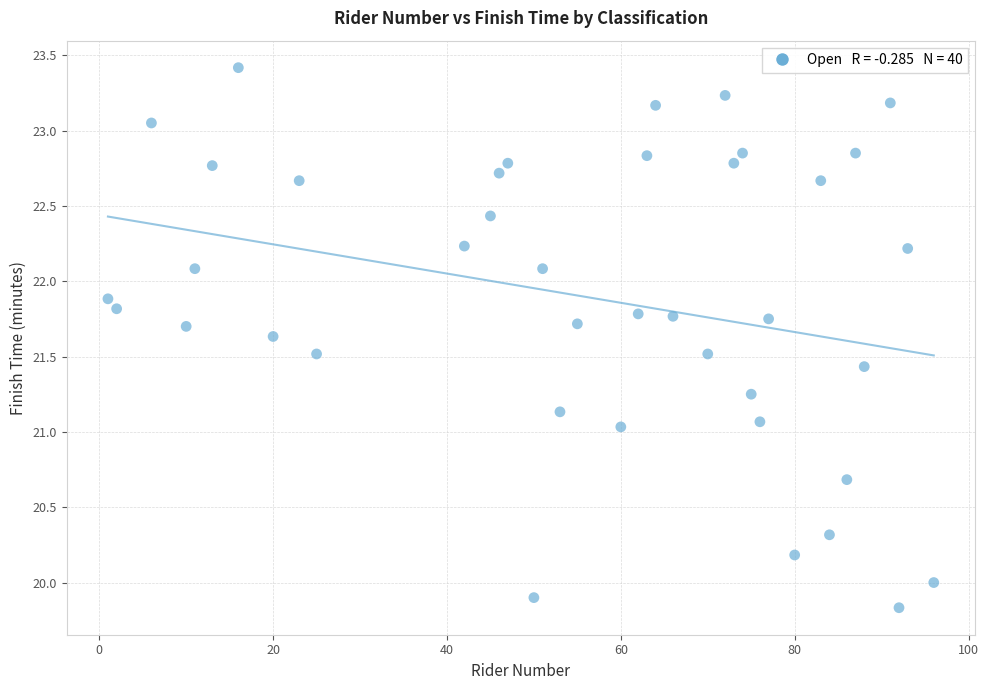

What is the range of Y values (max minus min)?

3.6